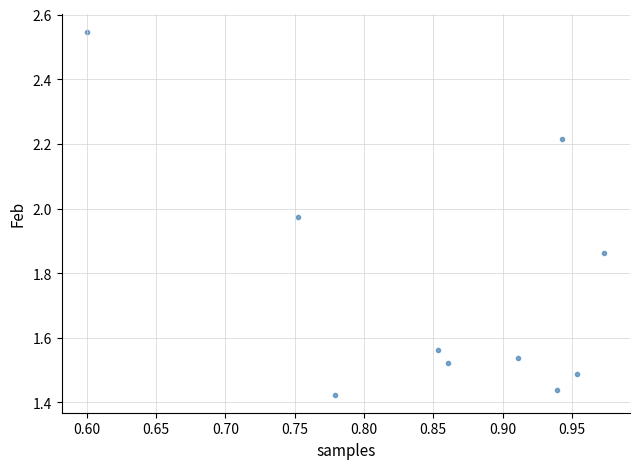

What is the range of Y values (max minus min)?

1.1